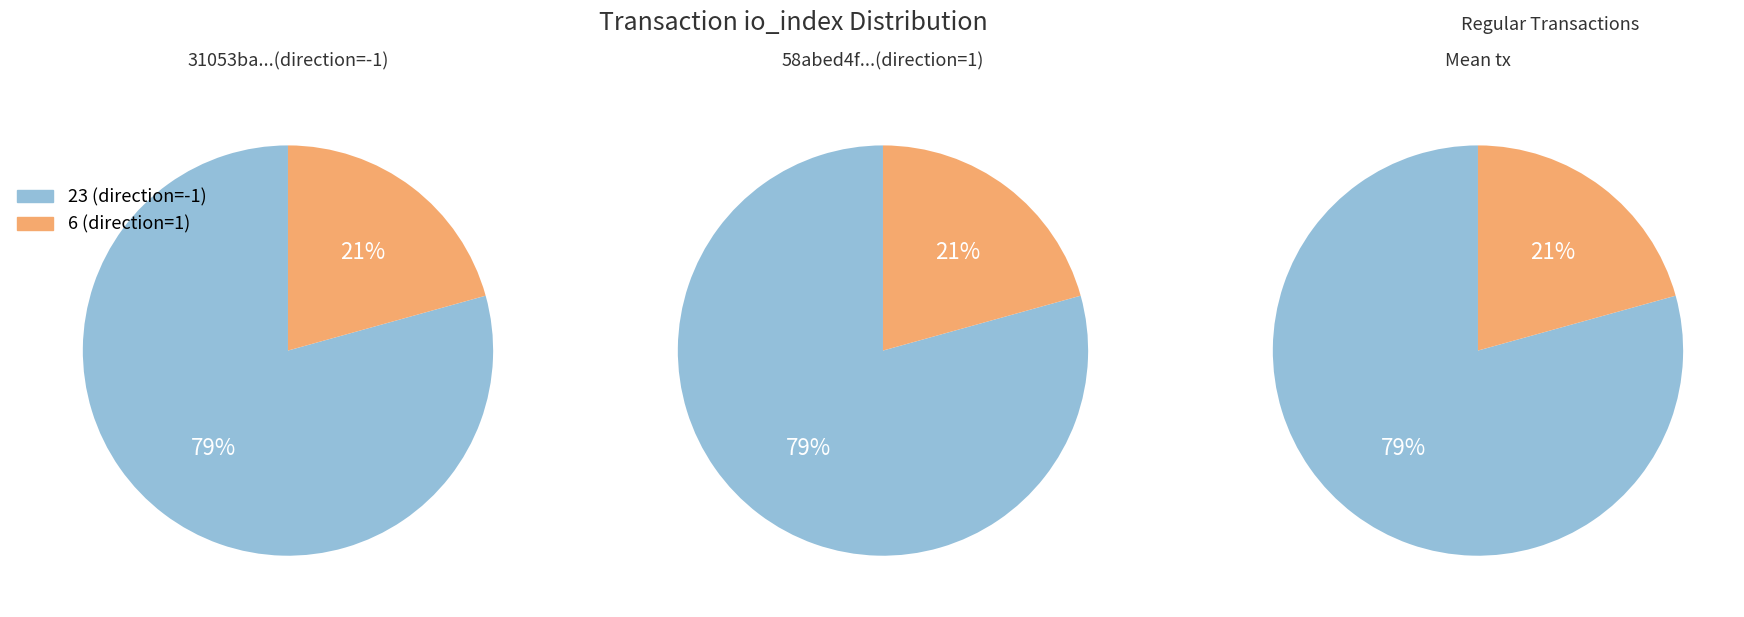

What is the majority slice?

io_index_23